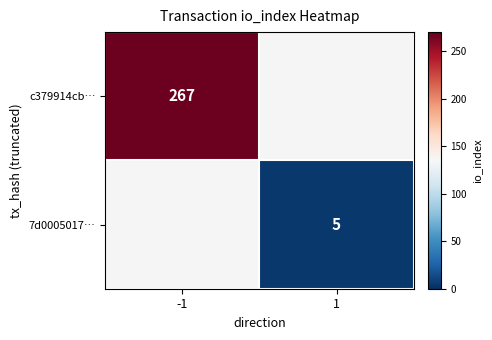

Count the number of categories in the chart.

2